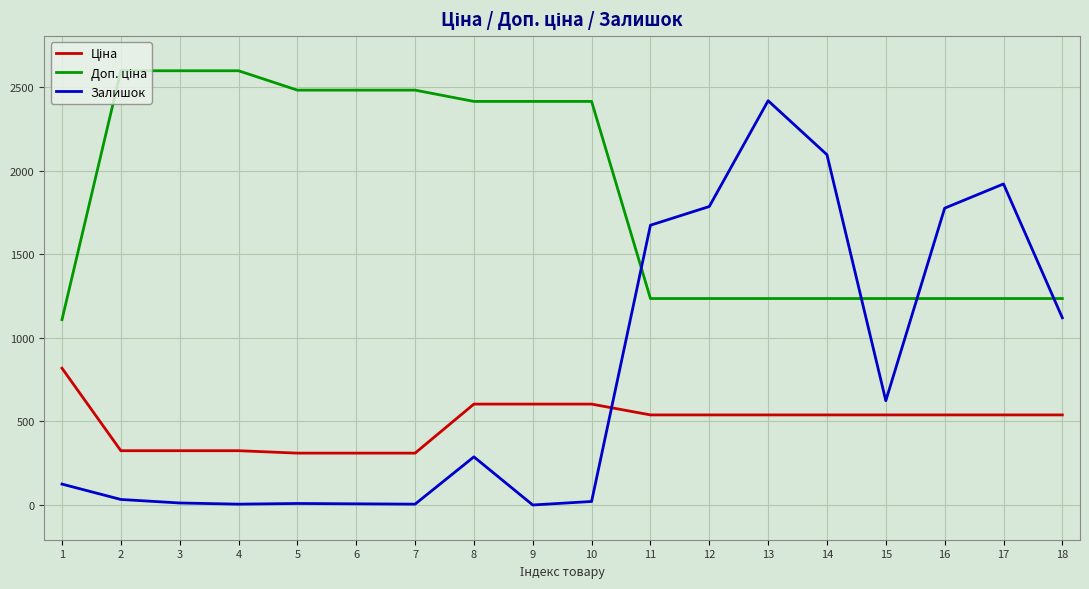

At which category is the sum across all series the highest?

13